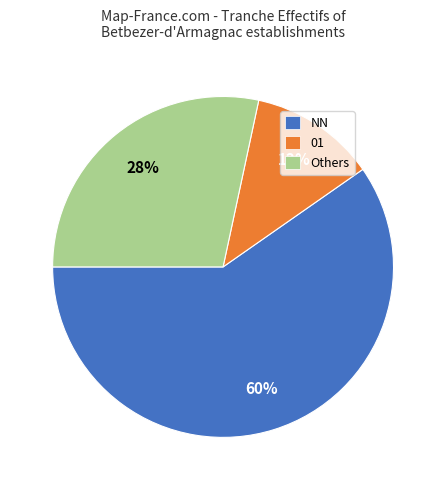

Is it true that 01 is 12% of the pie?

True